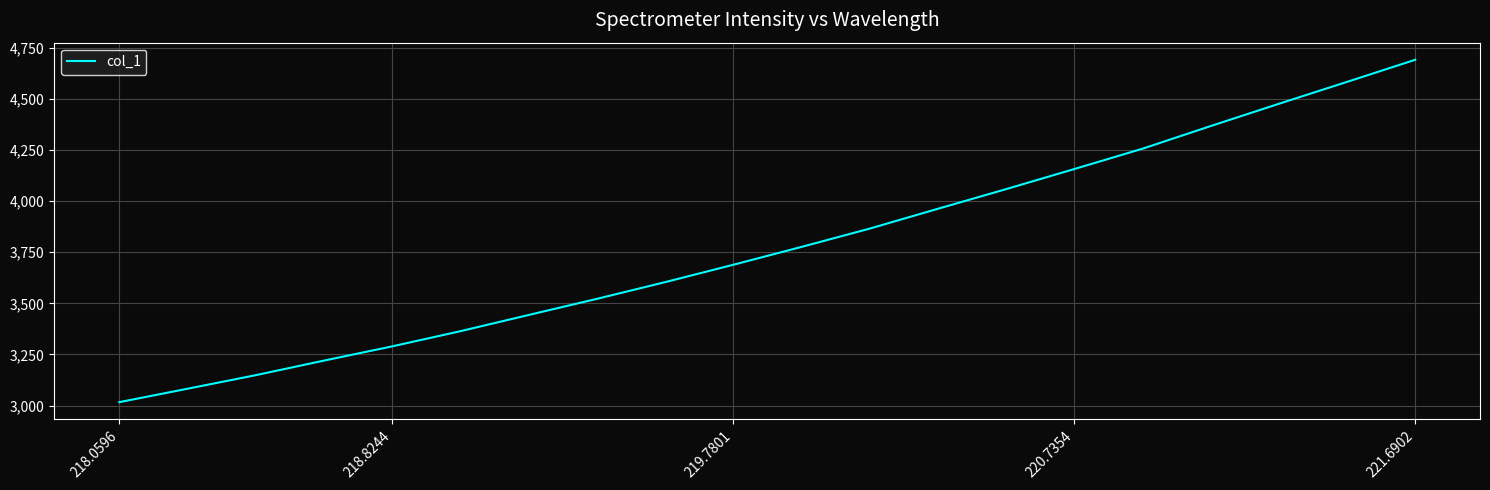

What is the maximum value shown in the chart?

4690.2